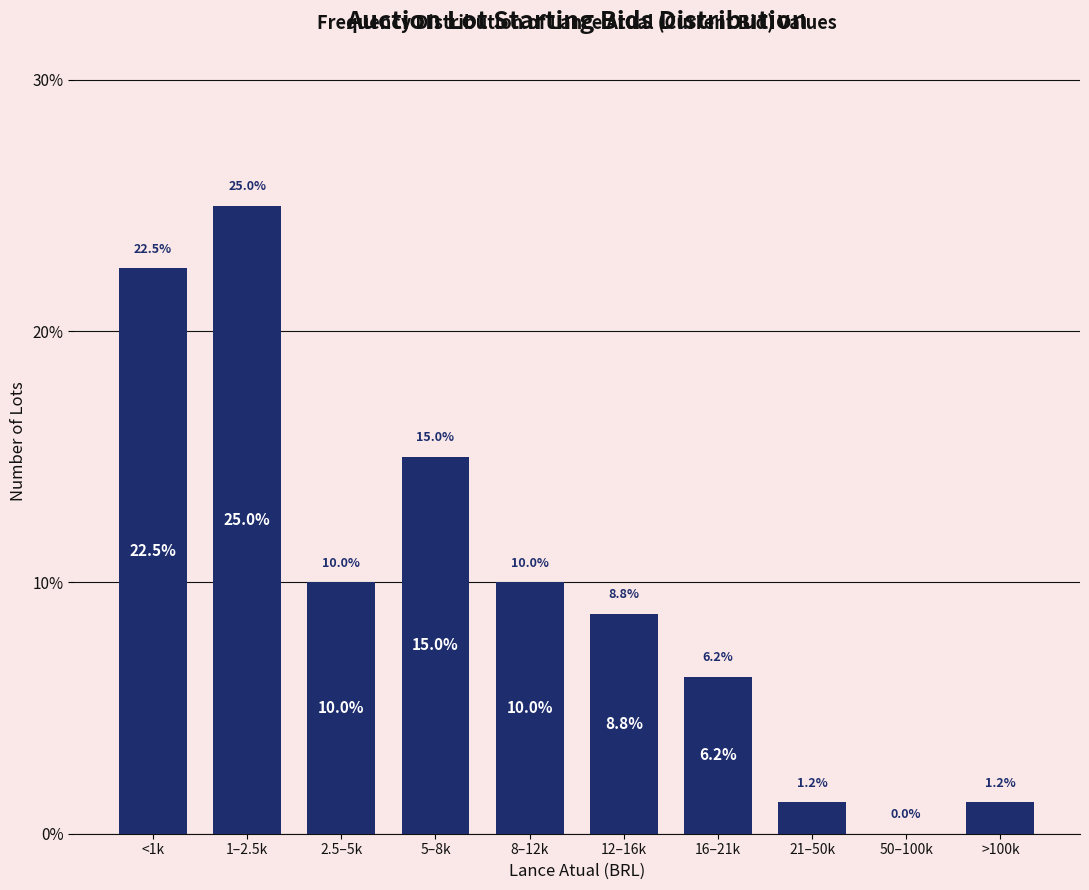

What is the change in value from 5–8k to 8–12k?

-5.0